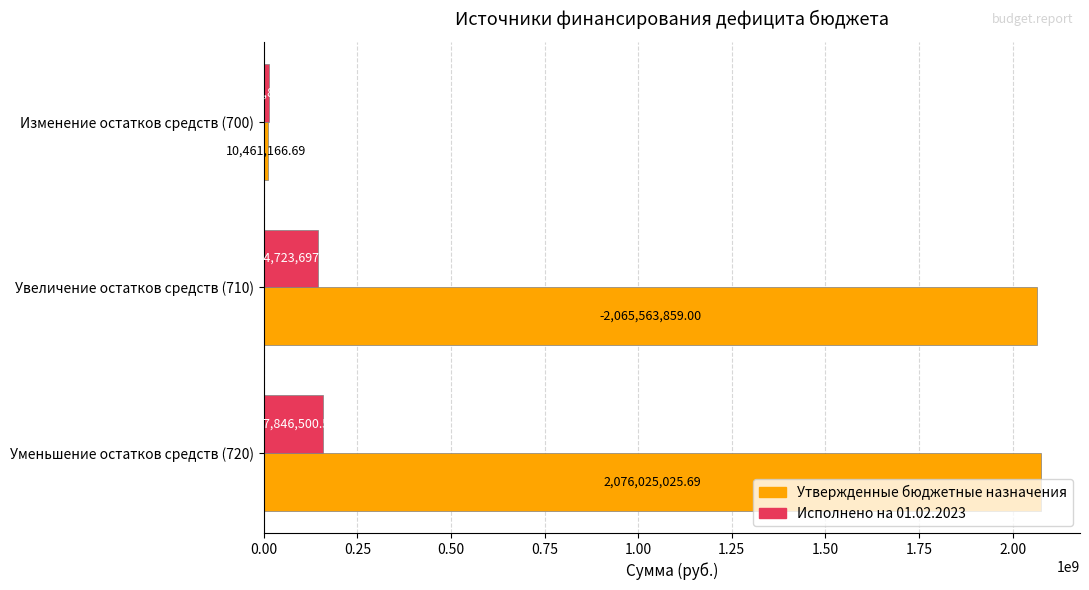

List the labels in order of Исполнено на 01.02.2023 value, smallest first.

Изменение остатков средств (700), Увеличение остатков средств (710), Уменьшение остатков средств (720)